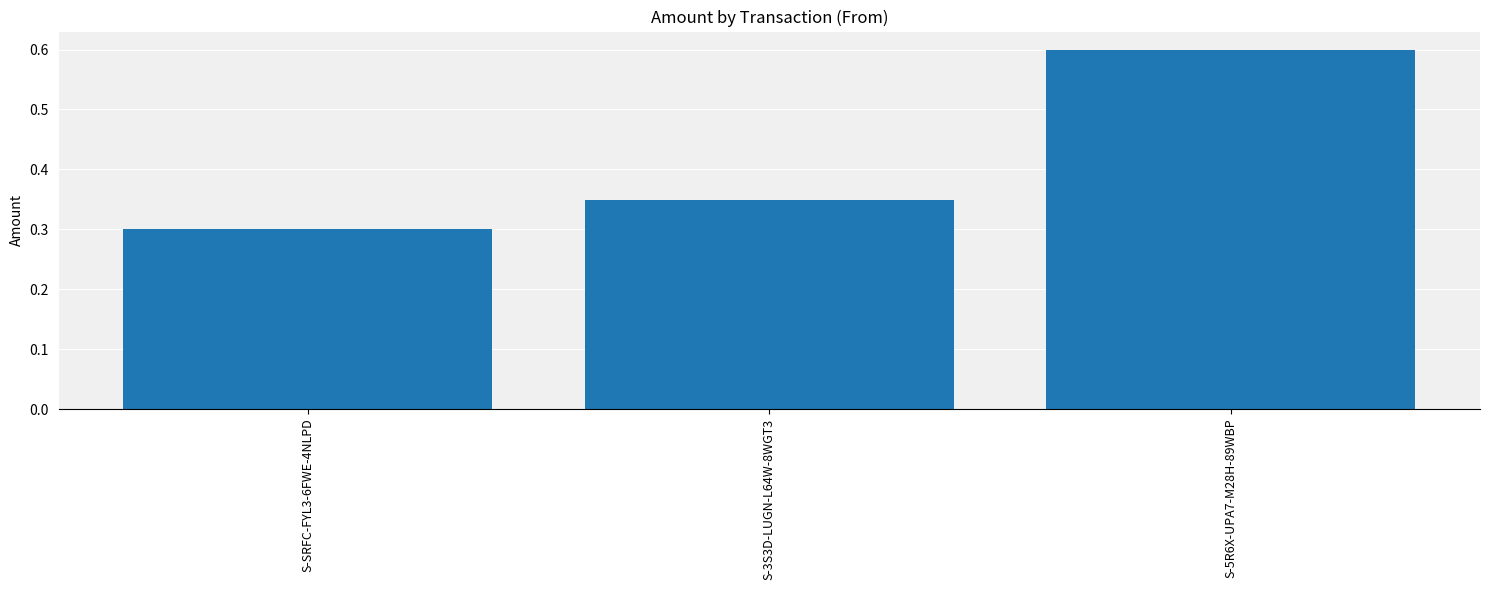

What is the value of the 3rd bar from the left?

0.6